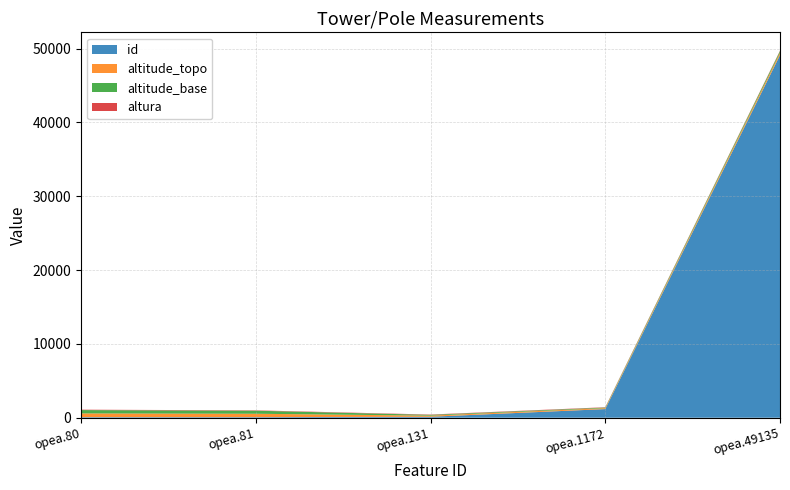

Reading left to right, transcribe all the data shown in this chart.

id: 80	81	131	1172	49135
altitude_topo: 506	459	151	125	296
altitude_base: 450	413	105	82	236
altura: 56	46	46	43	60